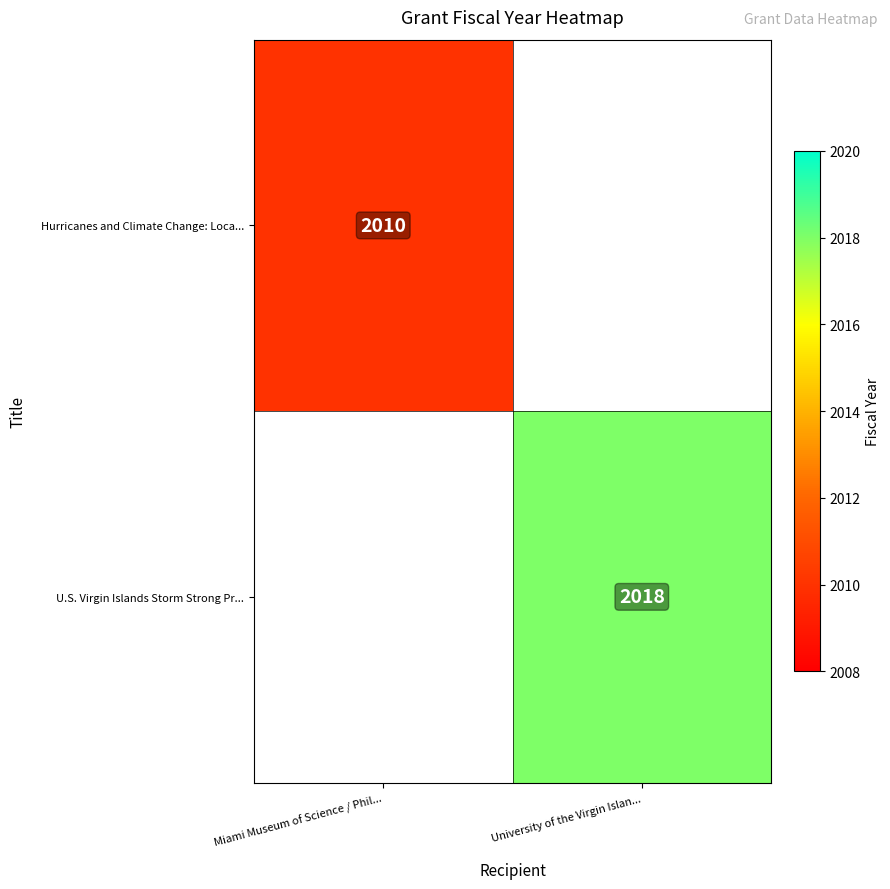

Is it true that U.S. Virgin Islands Storm Strong Pr... equals 1329 at University of the Virgin Islan...?

False